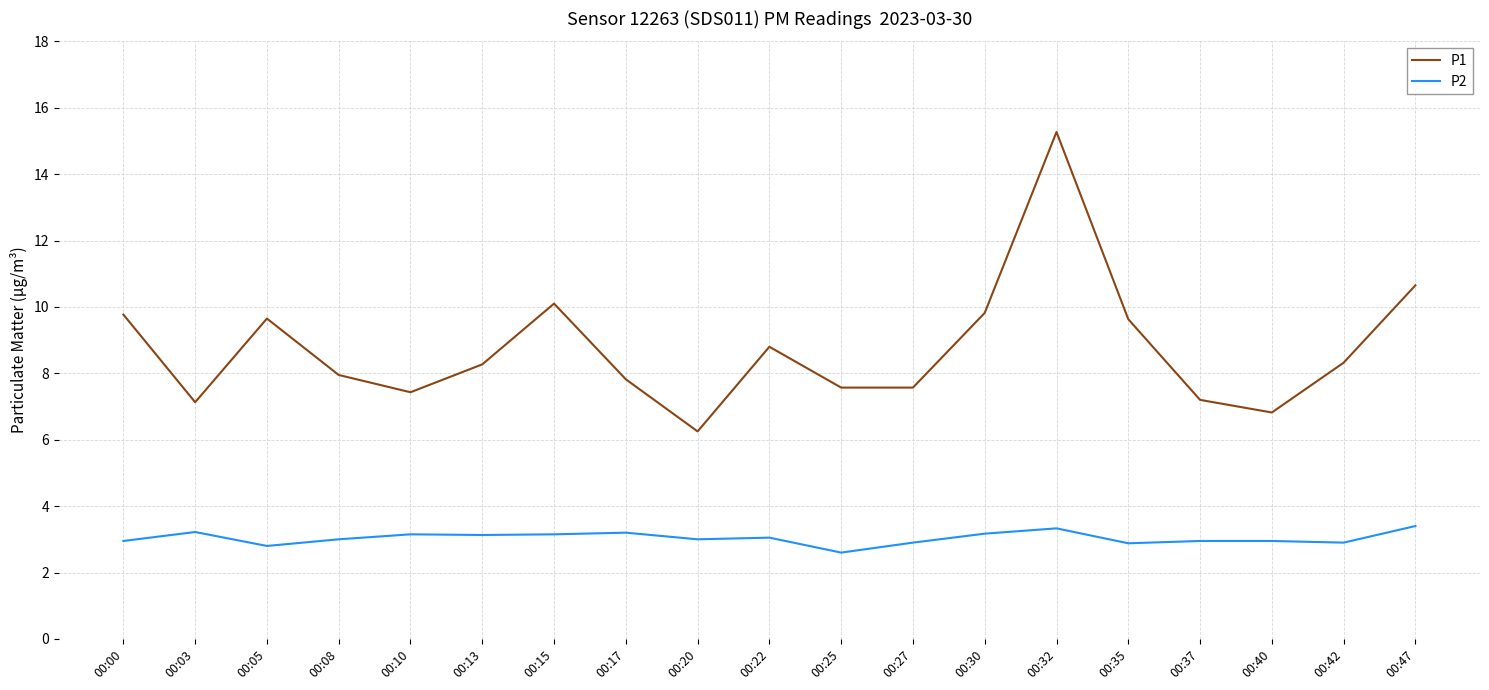

The P1 series shows 9.8 at 00:00. True or false?

True